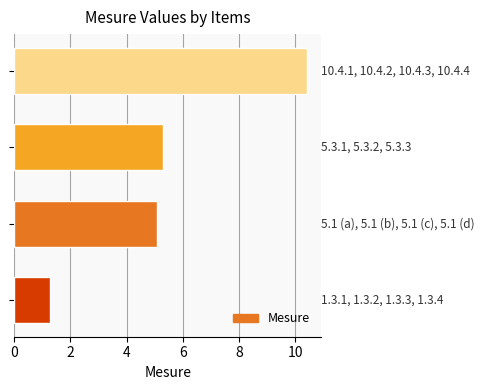

What is the smallest value displayed?

1.3